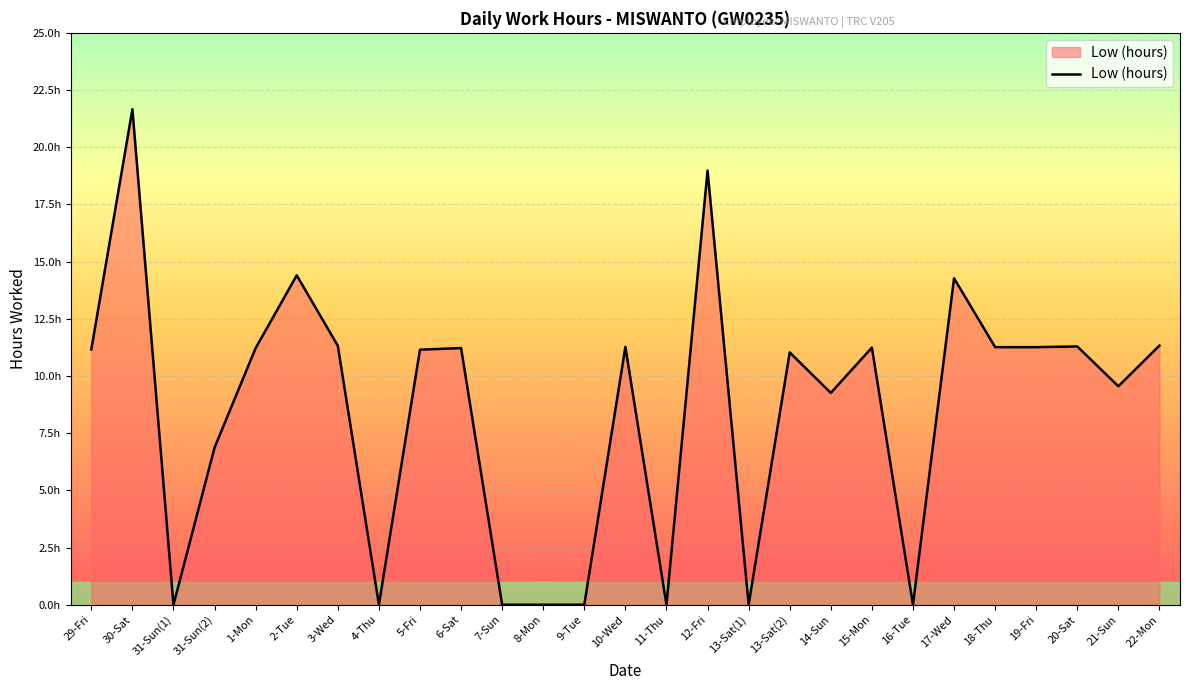

What is the label of the 6th point from the right?

17-Wed